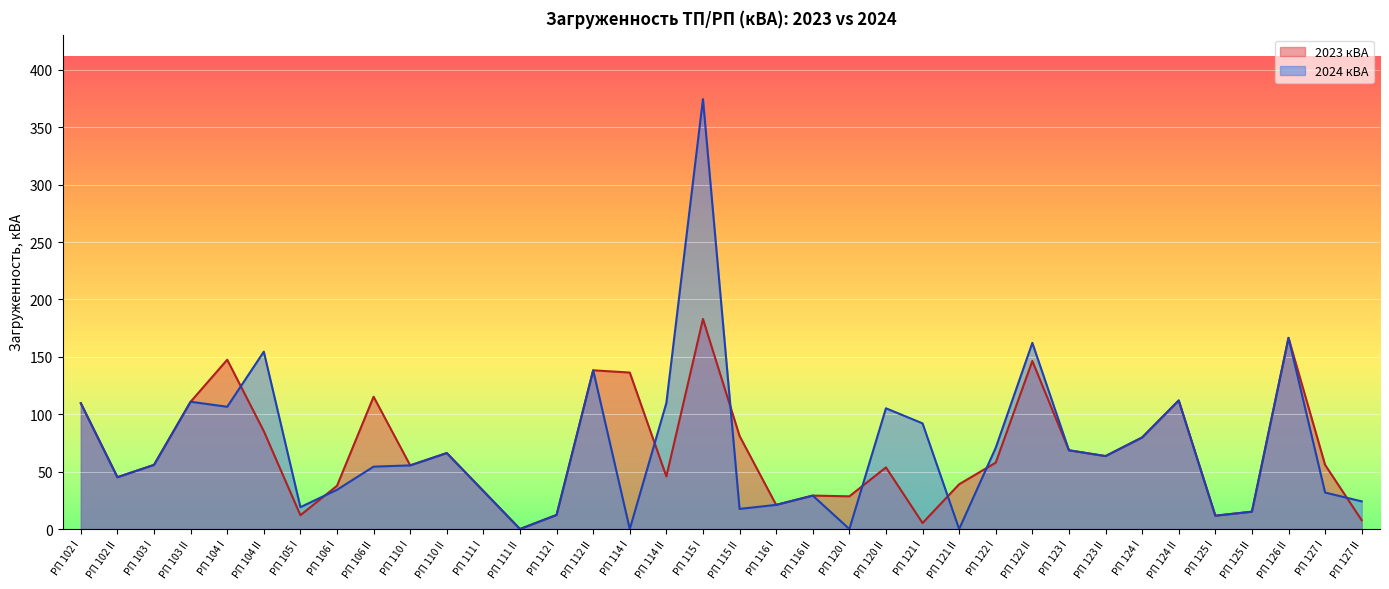

Between РП 111 II and РП 115 I, which series saw the biggest shift?

2024 кВА